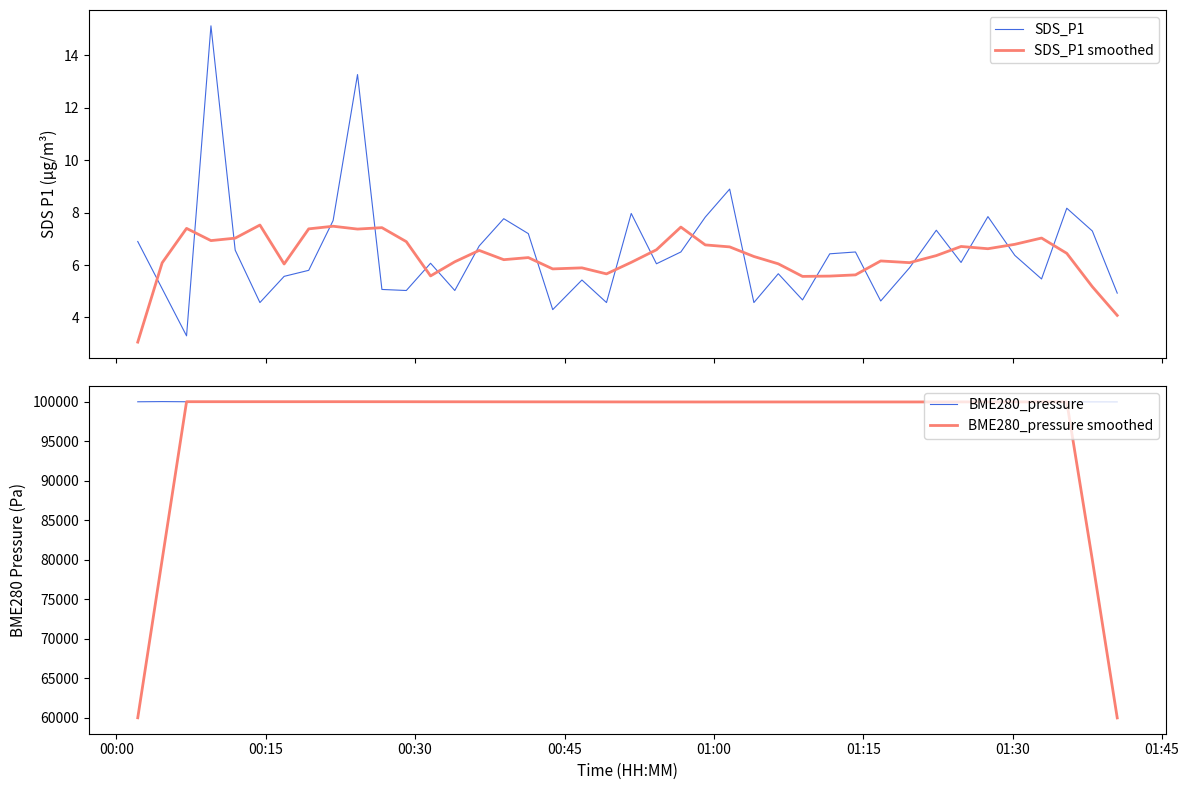

Is the value of SDS_P1 at 12 greater than the value of BME280_pressure smoothed at 38?

No